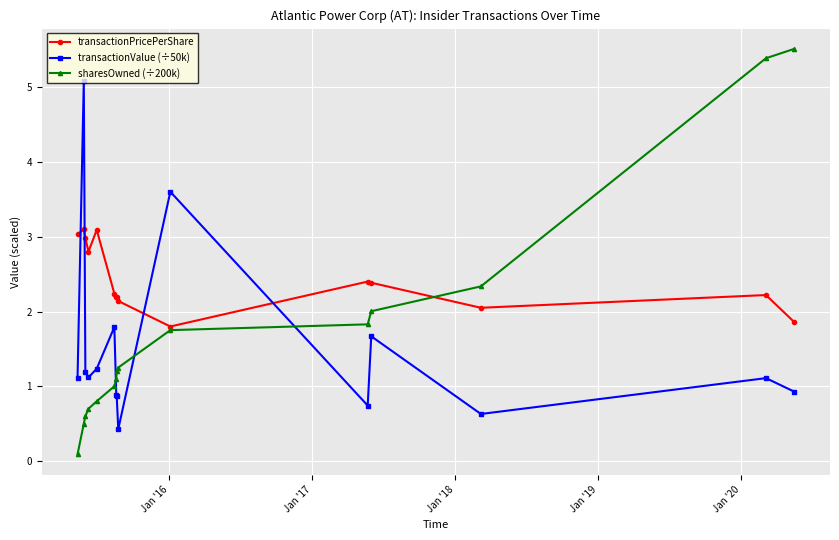

After their last crossing, which series has the higher values: transactionPricePerShare or sharesOwned (÷200k)?

sharesOwned (÷200k)